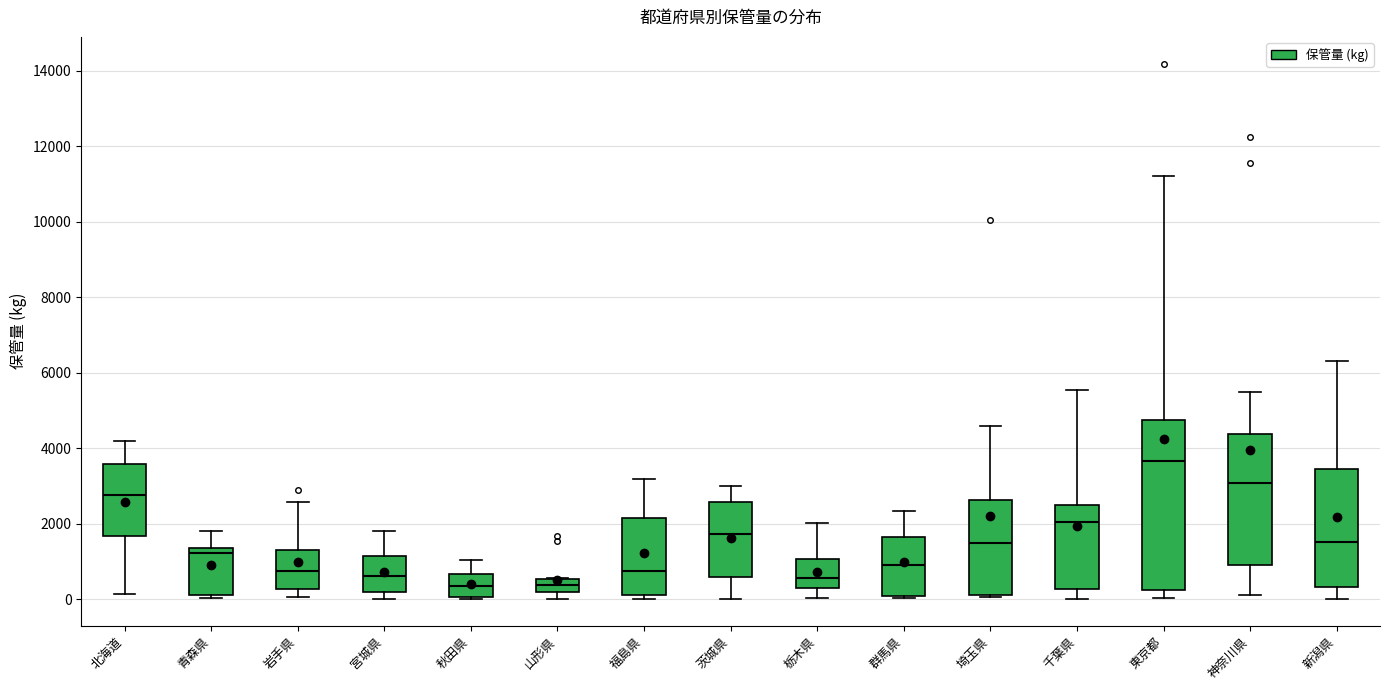

Where does the median line of the box for 山形県 sit on the y-axis? The values are not printed on the chart, so give them approximately, as read against the axis.

400